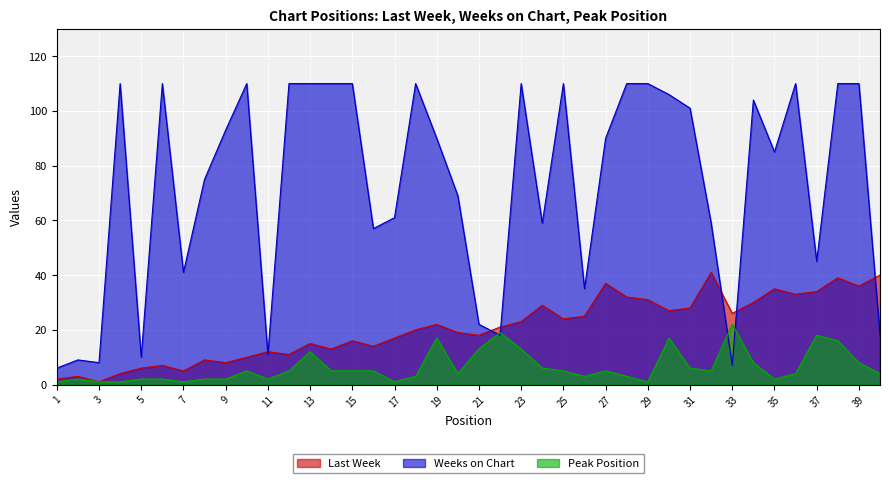

Reading left to right, list all the values displayed in this chart.

Last Week: 1=2	2=3	3=1	4=4	5=6	6=7	7=5	8=9	9=8	10=10	11=12	12=11	13=15	14=13	15=16	16=14	17=17	18=20	19=22	20=19	21=18	22=21	23=23	24=29	25=24	26=25	27=37	28=32	29=31	30=27	31=28	32=41	33=26	34=30	35=35	36=33	37=34	38=39	39=36	40=40
Weeks on Chart: 1=6	2=9	3=8	4=110	5=10	6=110	7=41	8=75	9=93	10=110	11=11	12=110	13=110	14=110	15=110	16=57	17=61	18=110	19=90	20=69	21=22	22=18	23=110	24=59	25=110	26=35	27=90	28=110	29=110	30=106	31=101	32=59	33=7	34=104	35=85	36=110	37=45	38=110	39=110	40=18
Peak Position: 1=1	2=2	3=1	4=1	5=2	6=2	7=1	8=2	9=2	10=5	11=2	12=5	13=12	14=5	15=5	16=5	17=1	18=3	19=17	20=4	21=13	22=19	23=13	24=6	25=5	26=3	27=5	28=3	29=1	30=17	31=6	32=5	33=22	34=8	35=2	36=4	37=18	38=16	39=8	40=4